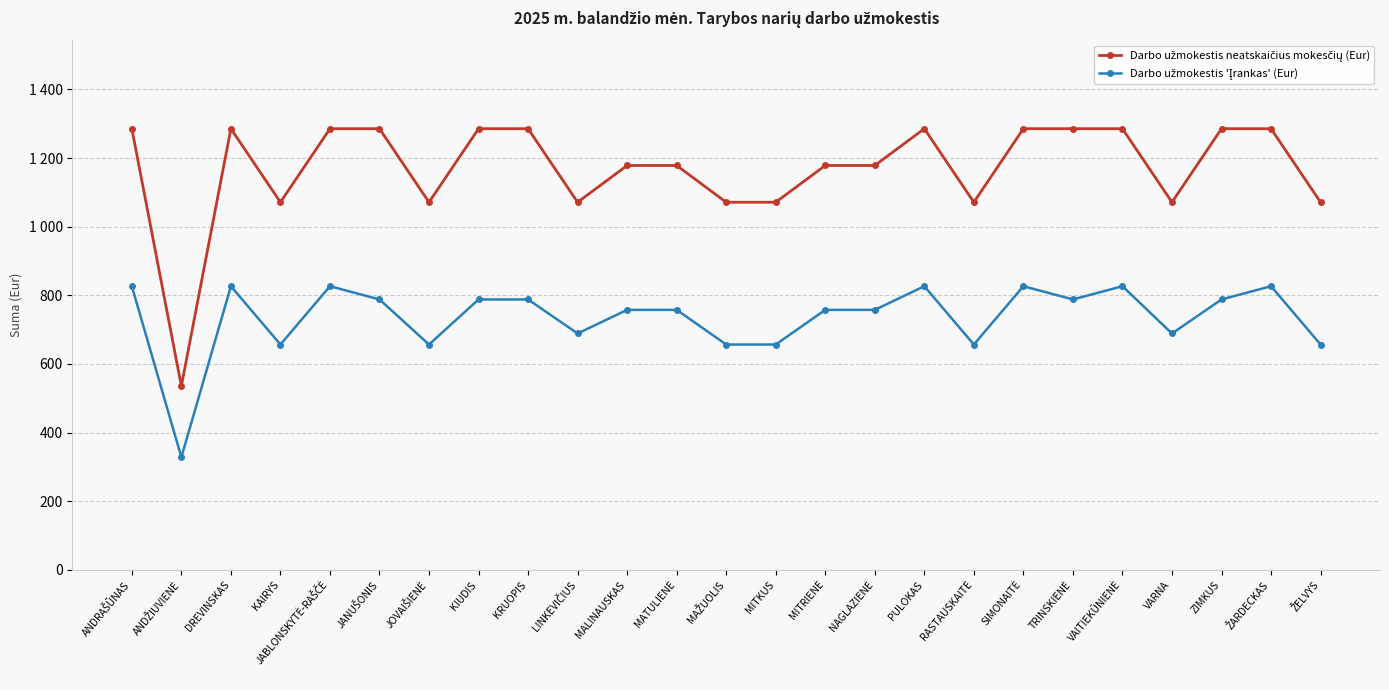

What is the maximum value for Darbo užmokestis neatskaičius mokesčių (Eur)?

1285.5